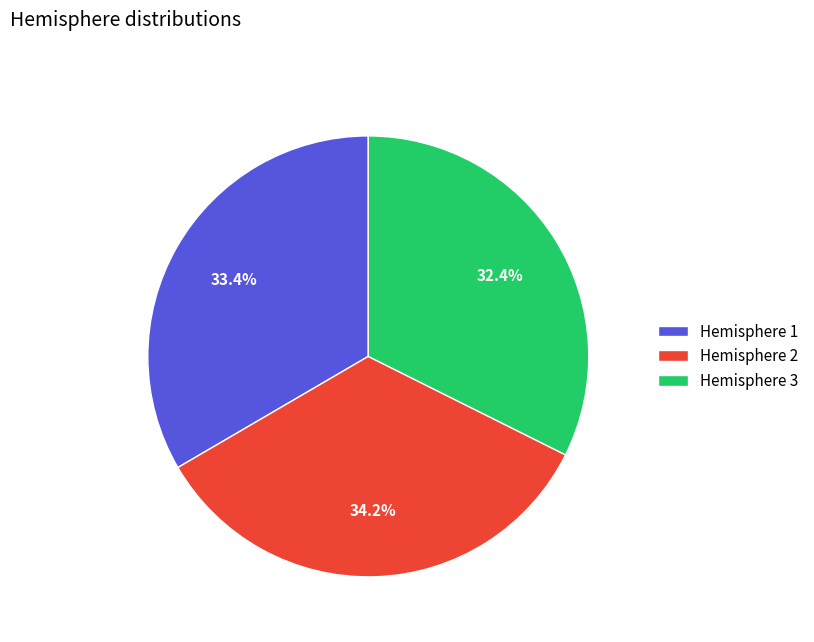

Rank the categories by value from lowest to highest.

Hemisphere 3, Hemisphere 1, Hemisphere 2